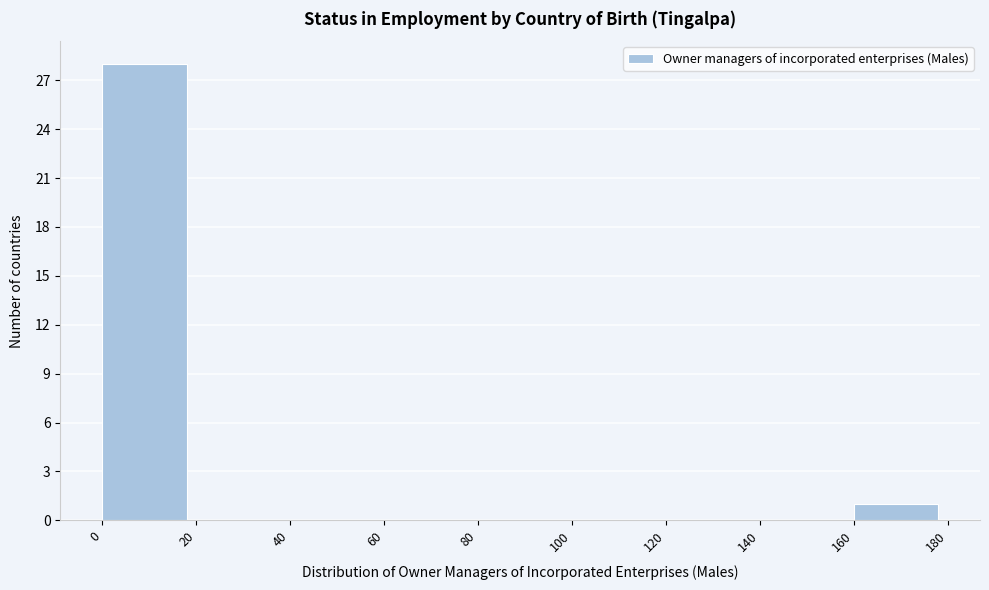

Reading left to right, list every bar in this chart as the range it spans on the x-axis followed by its height. The values are not printed on the chart, so give them approximately, as read against the axis.

0 to 20: 28
20 to 40: 0
40 to 60: 0
60 to 80: 0
80 to 100: 0
100 to 120: 0
120 to 140: 0
140 to 160: 0
160 to 180: 1